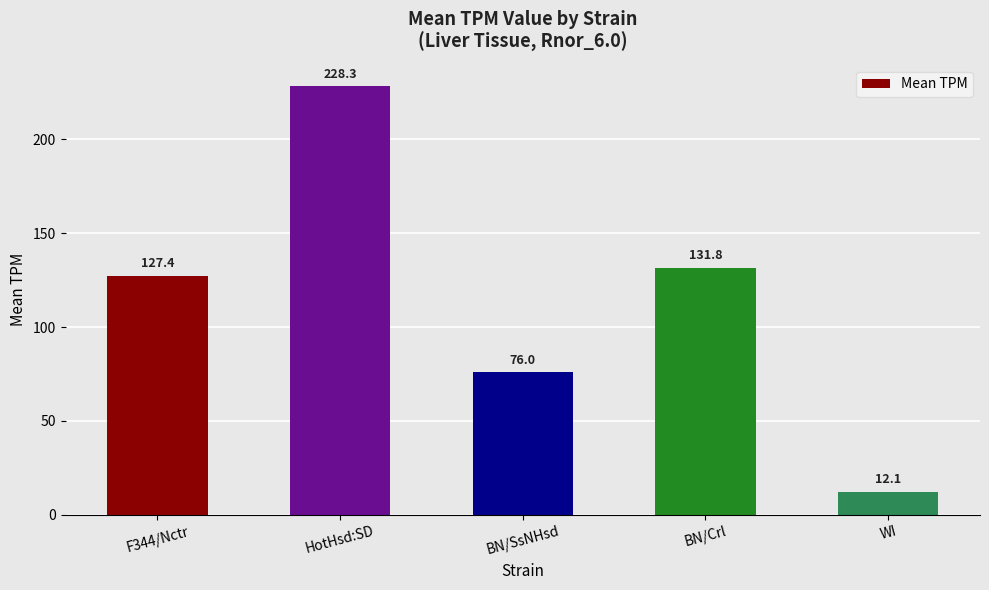

What is the difference between the second highest and second lowest values?

55.8